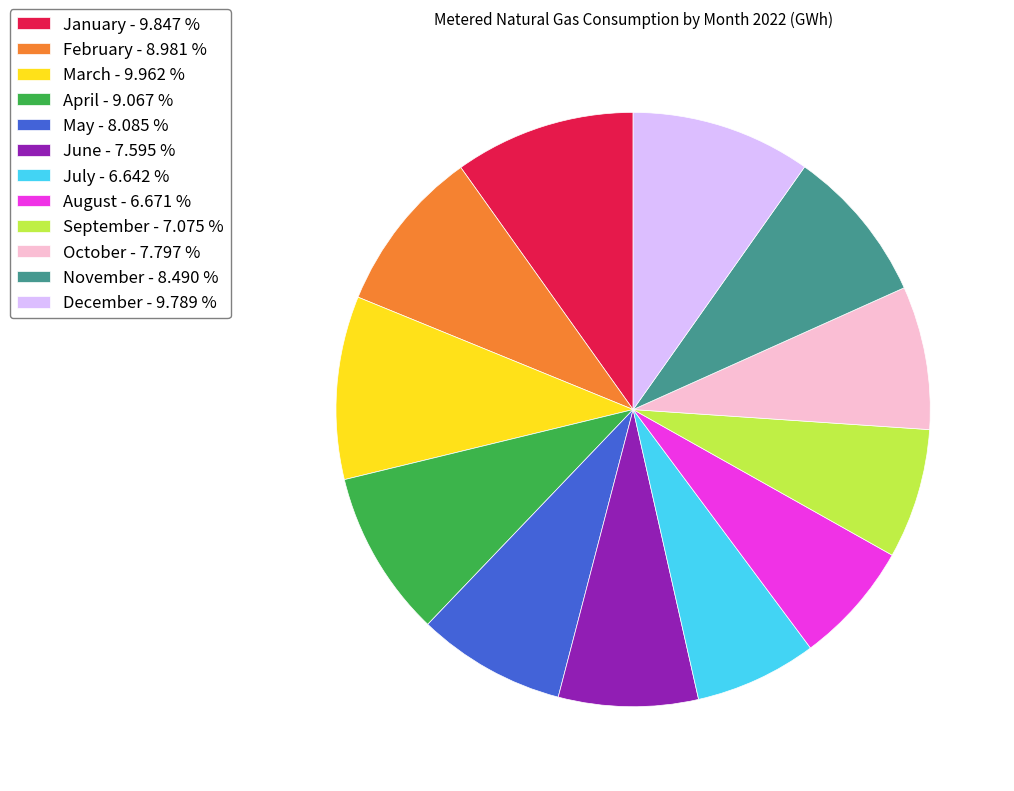

Between January - 9.847 % and June - 7.595 %, which is larger?

January - 9.847 %